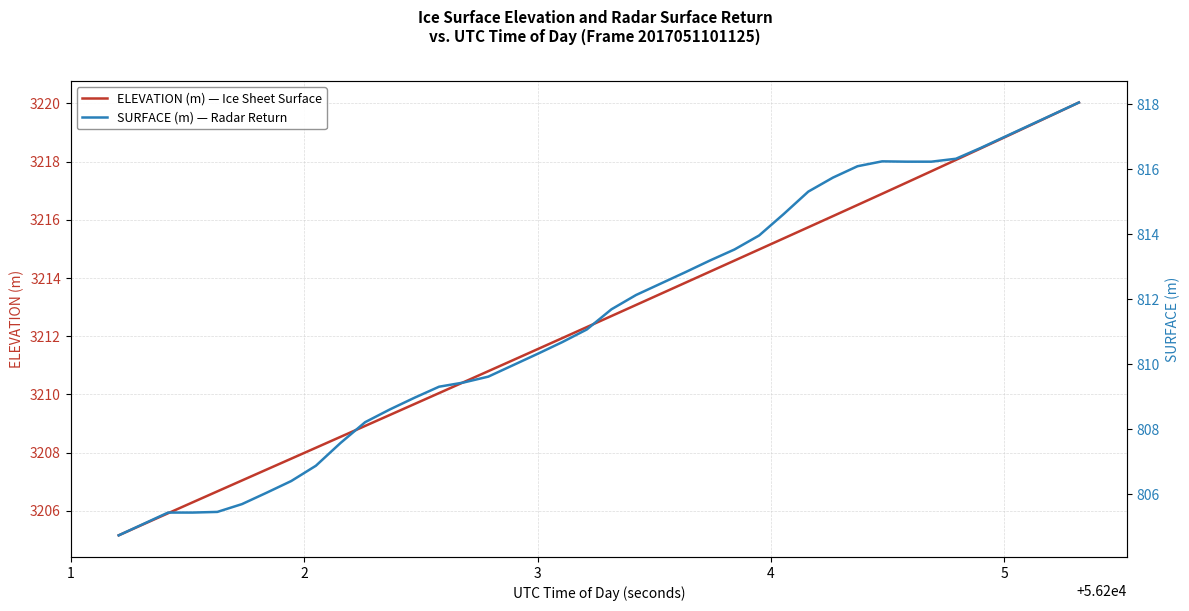

What is the highest value of the ELEVATION (m) — Ice Sheet Surface series?

3220.0